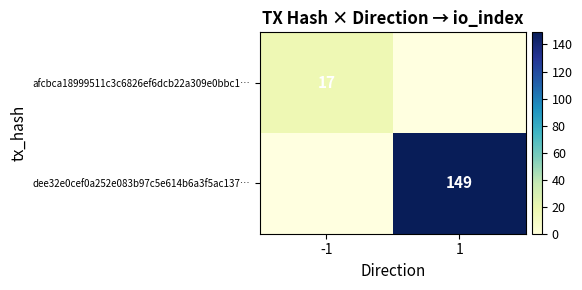

At how many categories does at least one series exceed 85?

1